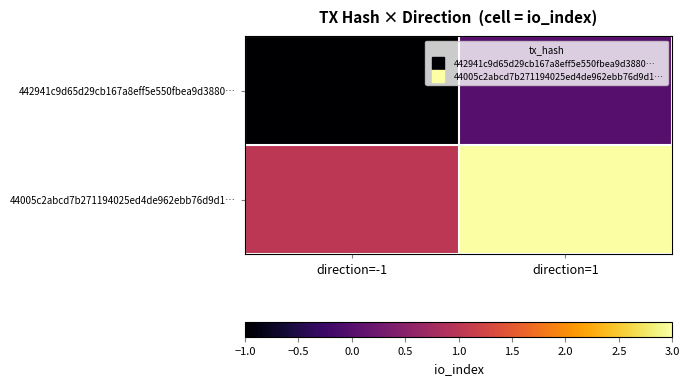

Reading left to right, what are all the values shown in this chart?

442941c9d65d29cb167a8eff5e550fbea9d3880…: direction=-1=-1	direction=1=0
44005c2abcd7b271194025ed4de962ebb76d9d1…: direction=-1=1	direction=1=3